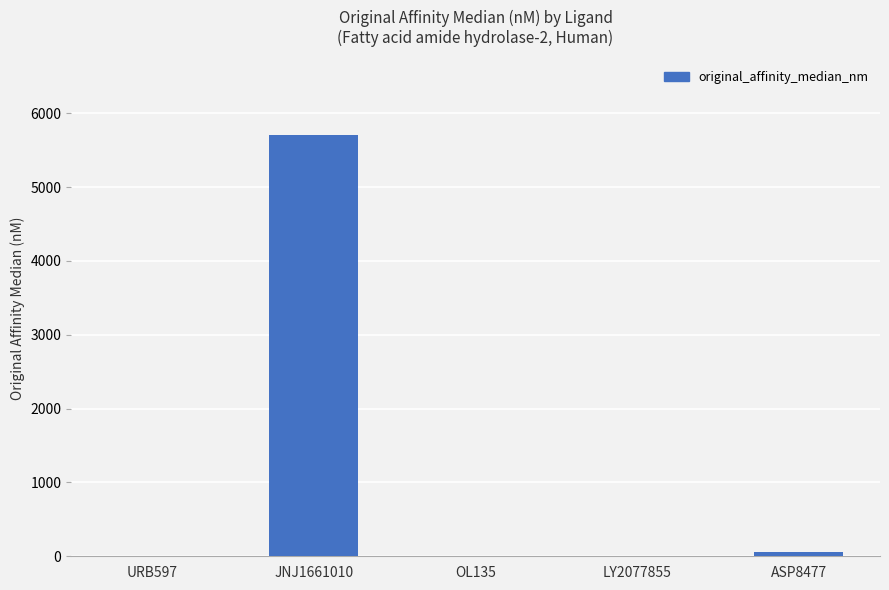

Which has a higher value, ASP8477 or LY2077855?

ASP8477